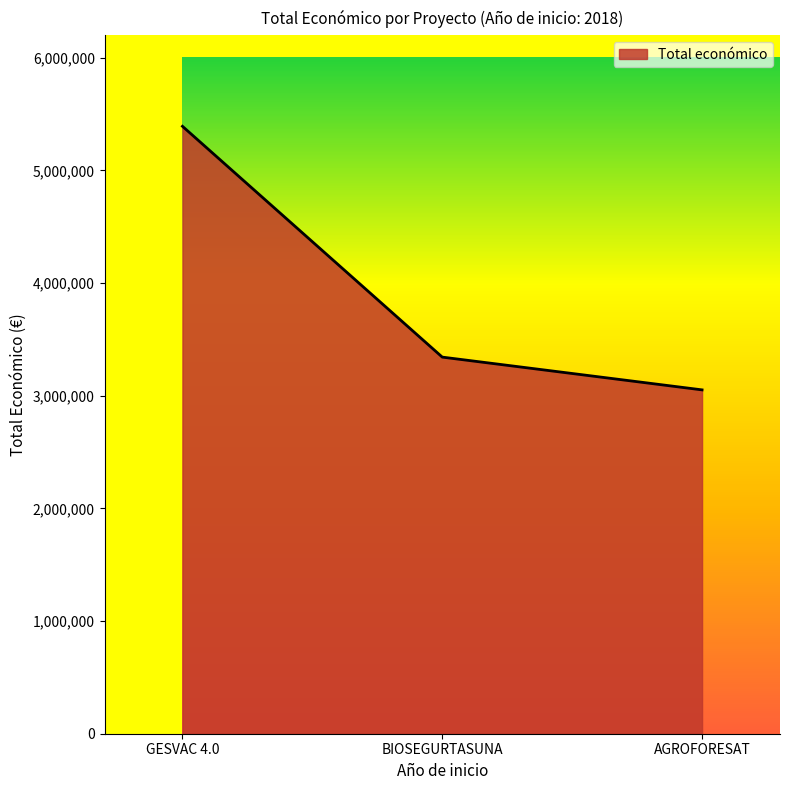

Which has a higher value, GESVAC 4.0 or BIOSEGURTASUNA?

GESVAC 4.0